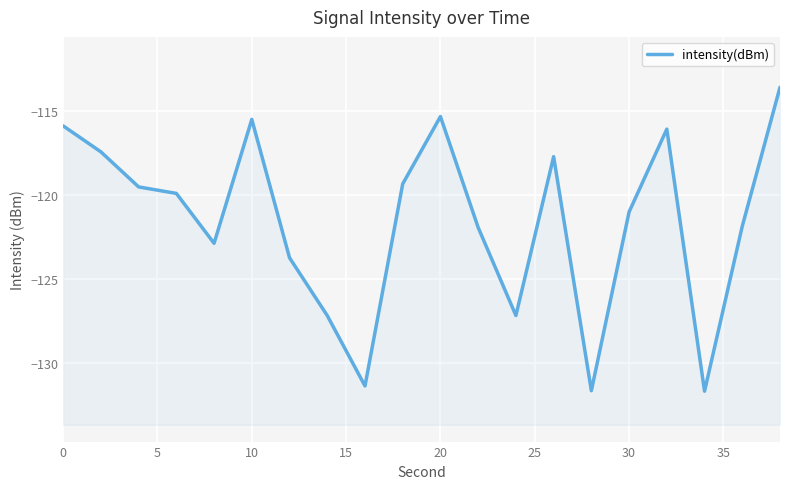

The chart shows a value of -213.5 at 11. True or false?

False